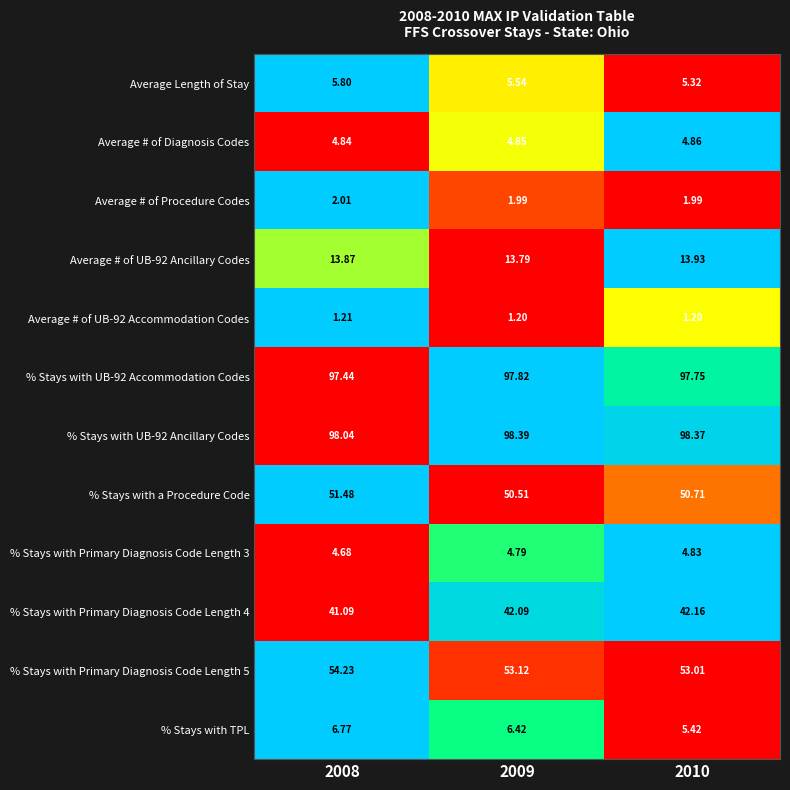

Which series changed the most between 2009 and 2010?

% Stays with TPL